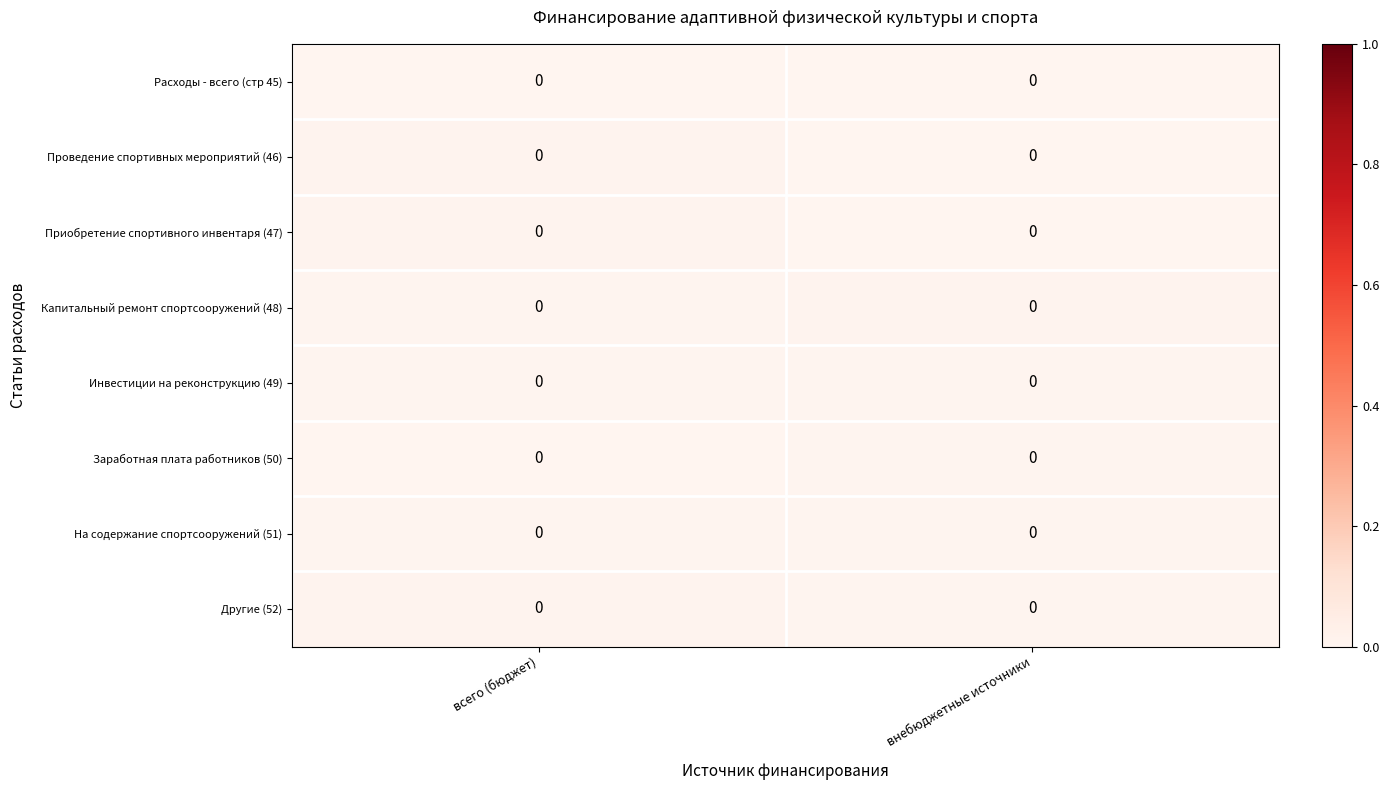

Between внебюджетные источники and всего (бюджет), which is larger?

внебюджетные источники